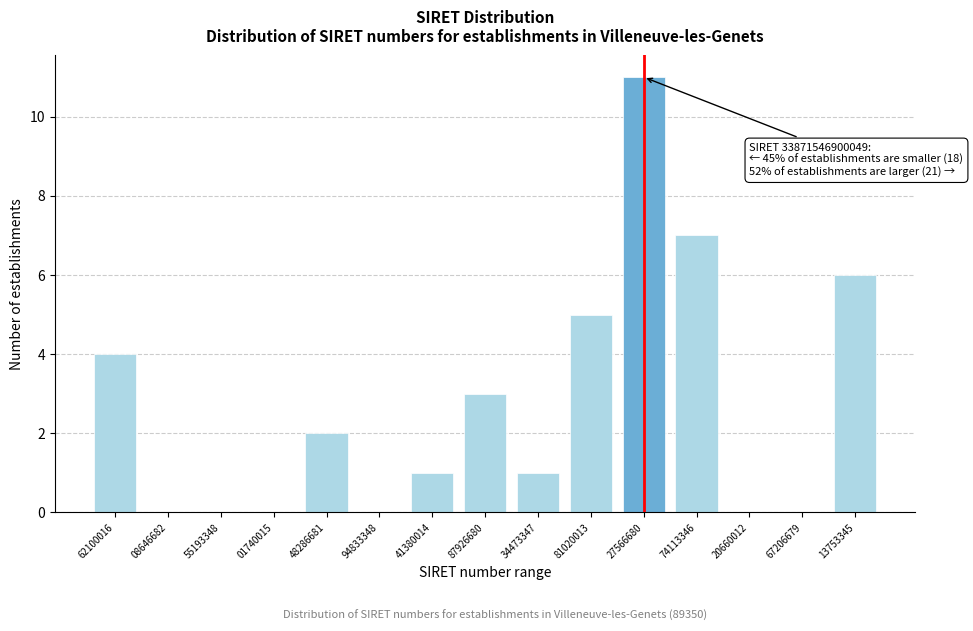

Reading left to right, extract all data points from this chart.

62100016=4	08646682=0	55193348=0	01740015=0	48286681=2	94833348=0	41380014=1	87926680=3	34473347=1	81020013=5	27566680=11	74113346=7	20660012=0	67206679=0	13753345=6